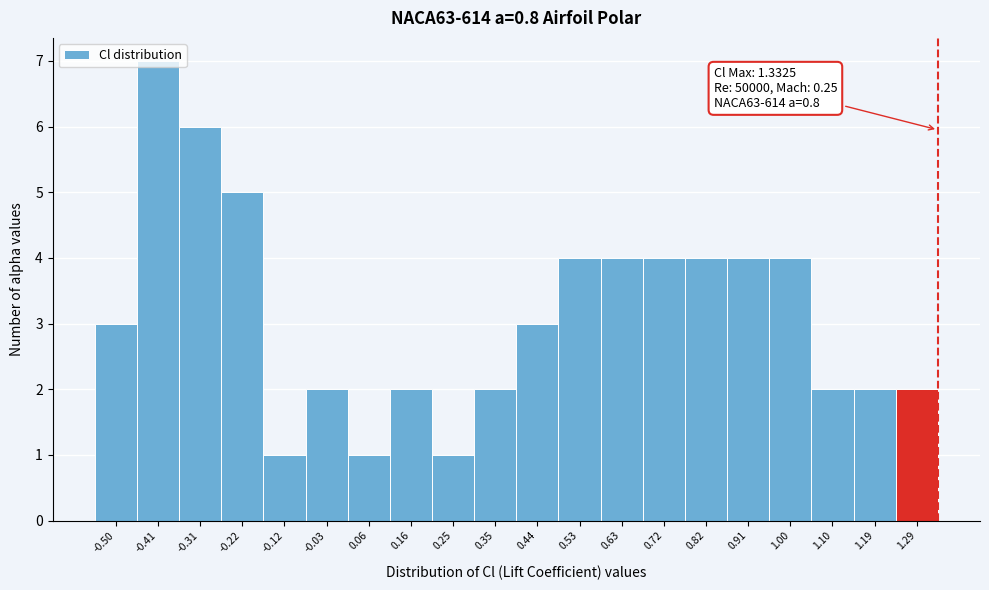

Over which range of the x-axis is the bar tallest?

-0.45 to -0.36